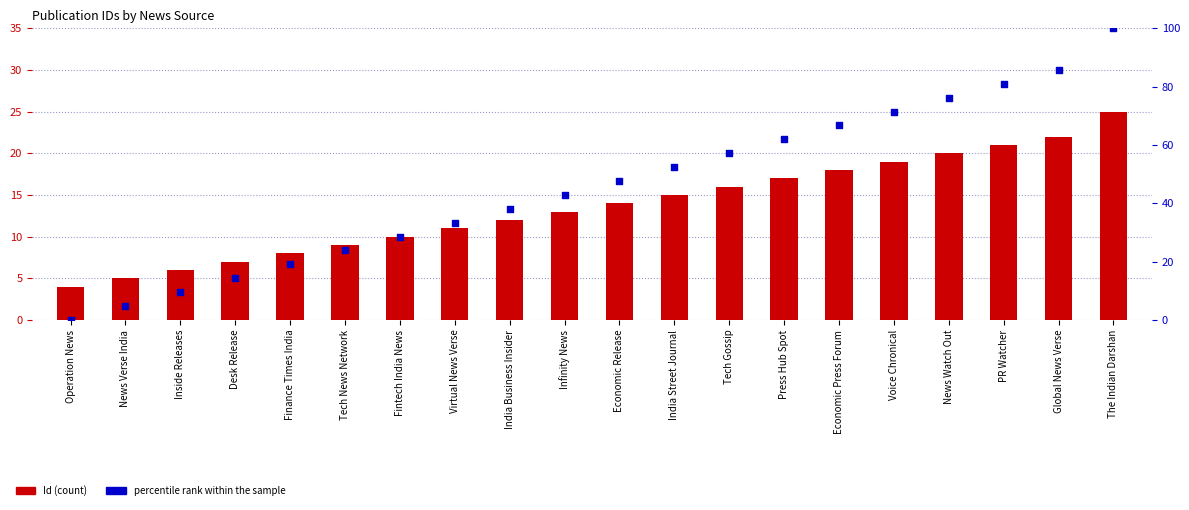

At how many categories does at least one series exceed 23?

15